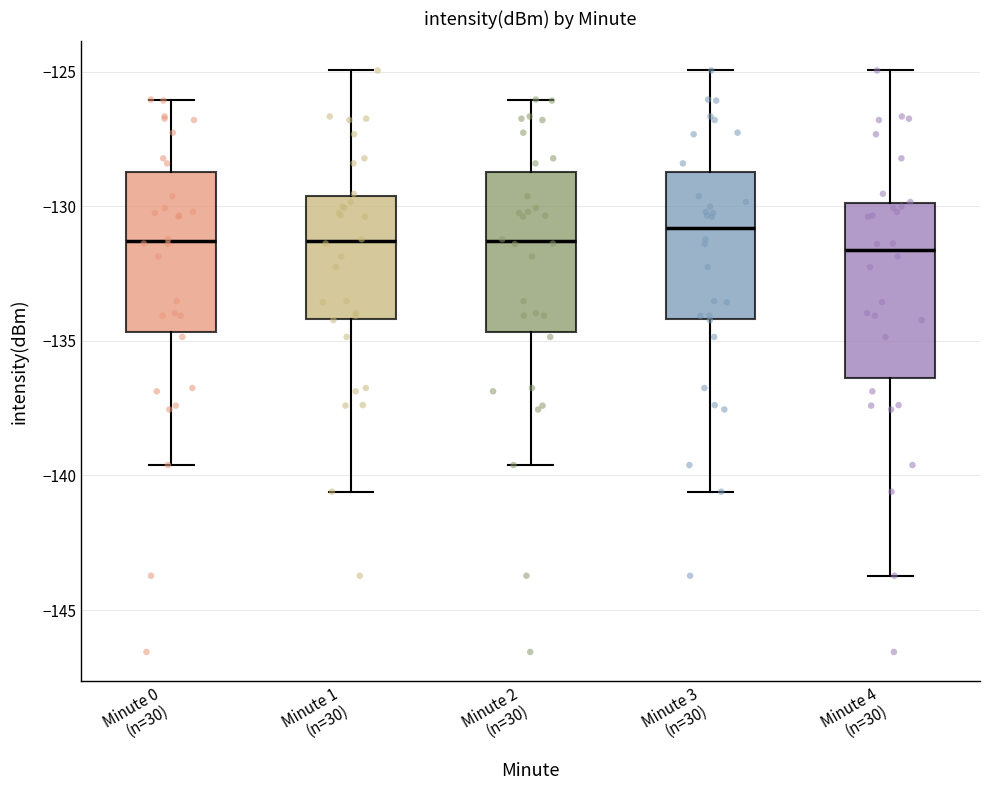

Reading left to right, read every box against the y-axis: the position of its median line, the range the box covers, and the ends of its whiskers. The values are not printed on the chart, so give them approximately, as read against the axis.

Minute 0 (n=30): median -131.5, box -134.5 to -128.5, whiskers -139.5 to -126.0
Minute 1 (n=30): median -131.5, box -134.0 to -129.5, whiskers -140.5 to -125.0
Minute 2 (n=30): median -131.5, box -134.5 to -128.5, whiskers -139.5 to -126.0
Minute 3 (n=30): median -131.0, box -134.0 to -128.5, whiskers -140.5 to -125.0
Minute 4 (n=30): median -131.5, box -136.5 to -130.0, whiskers -143.5 to -125.0